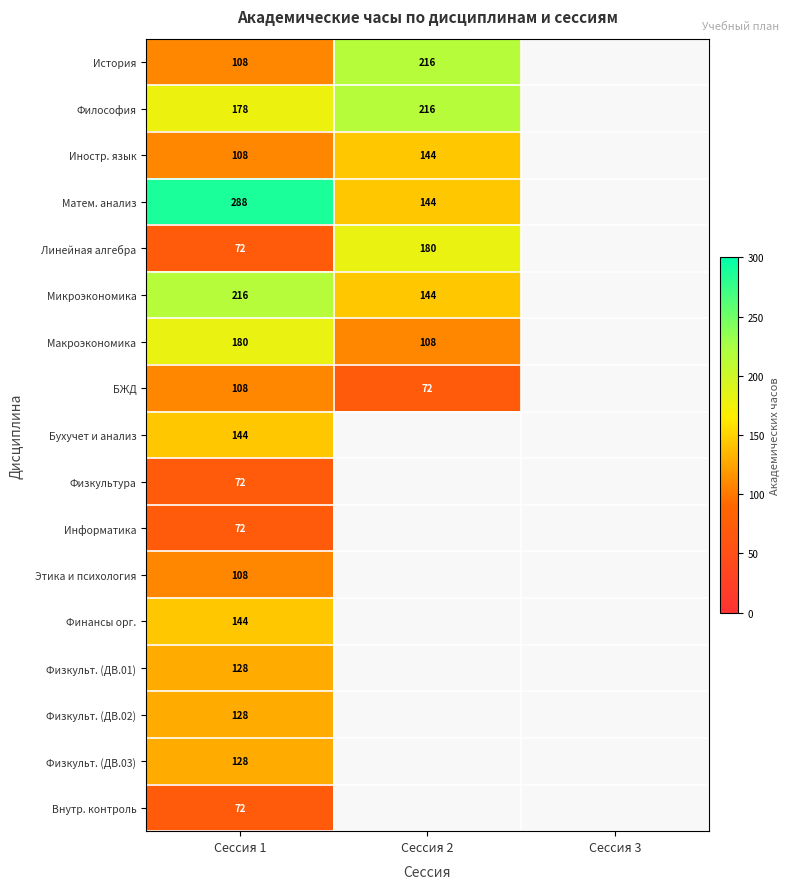

Is it true that Бухучет и анализ equals 209.5 at Сессия 1?

False